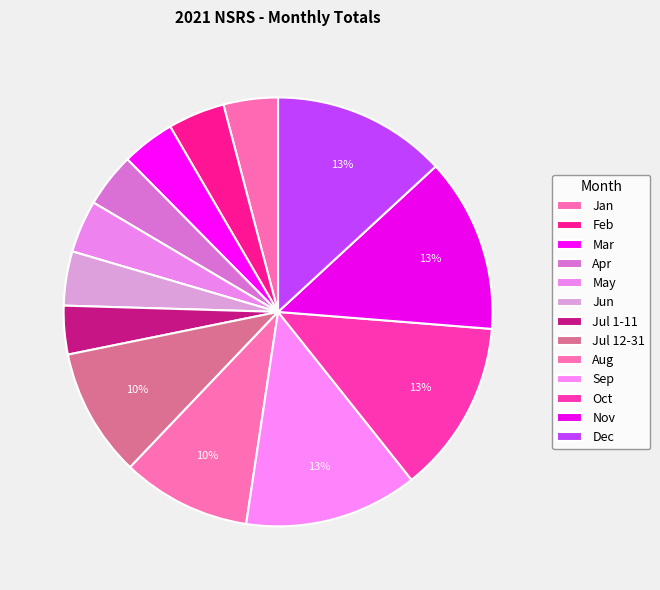

How many slices are in this pie chart?

13